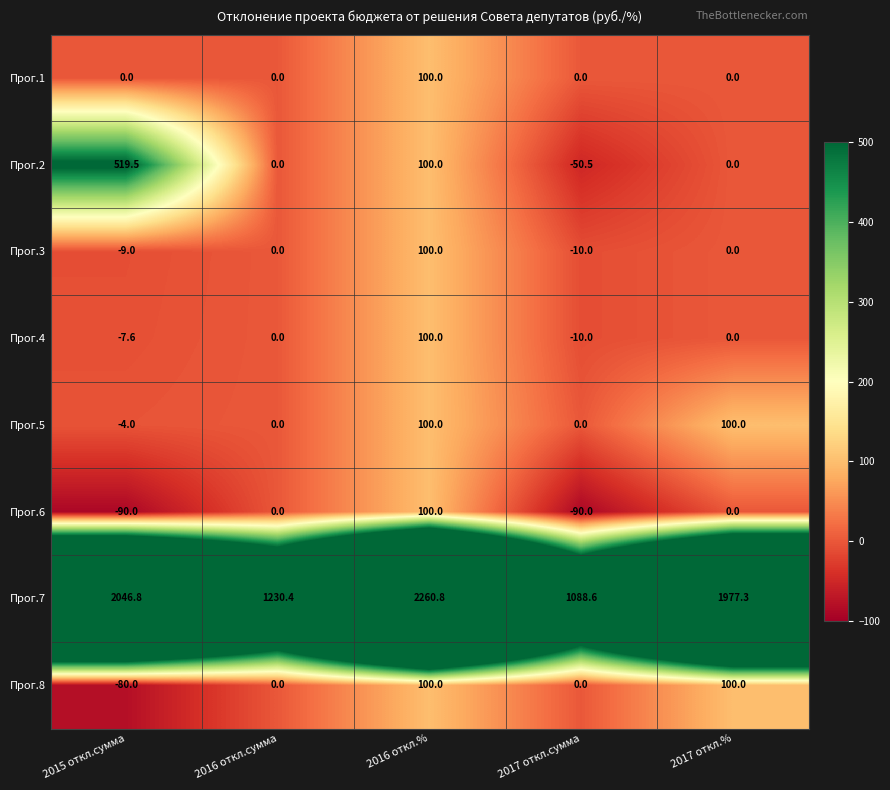

At which category is the sum across all series the highest?

2016 откл.%